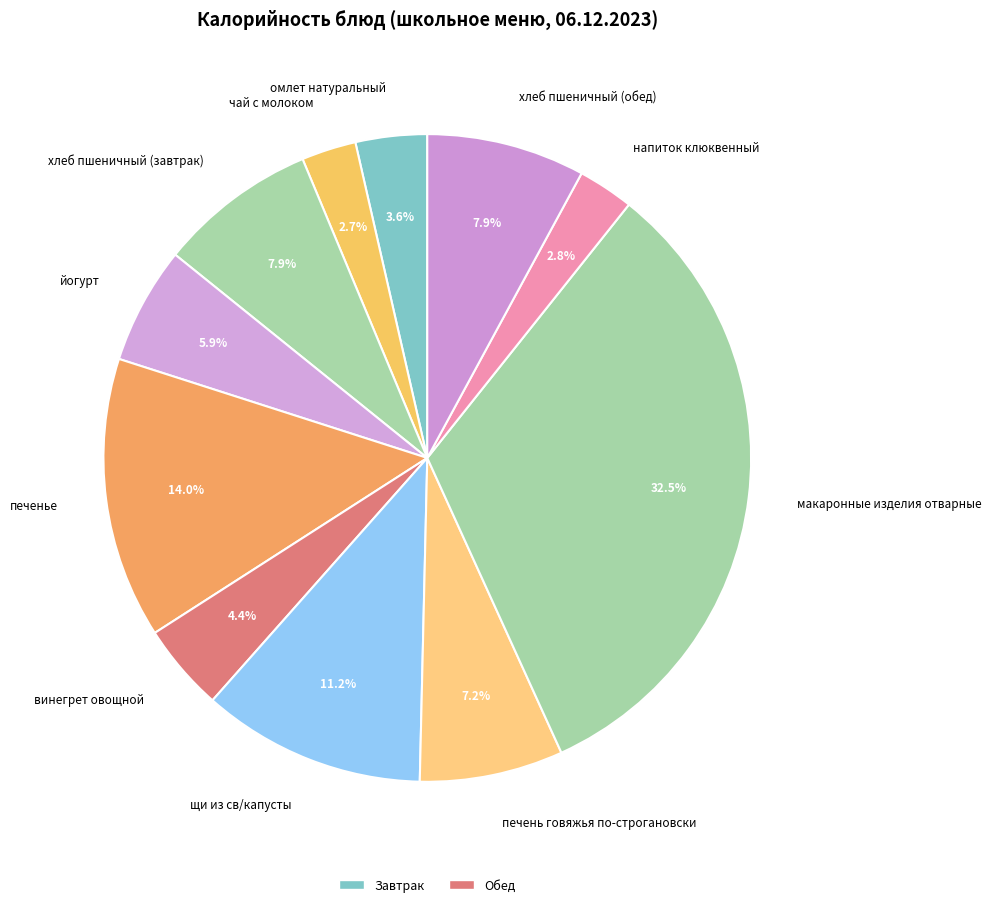

To the nearest percent, what is the combined percentage of хлеб пшеничный (завтрак) and винегрет овощной?

12%